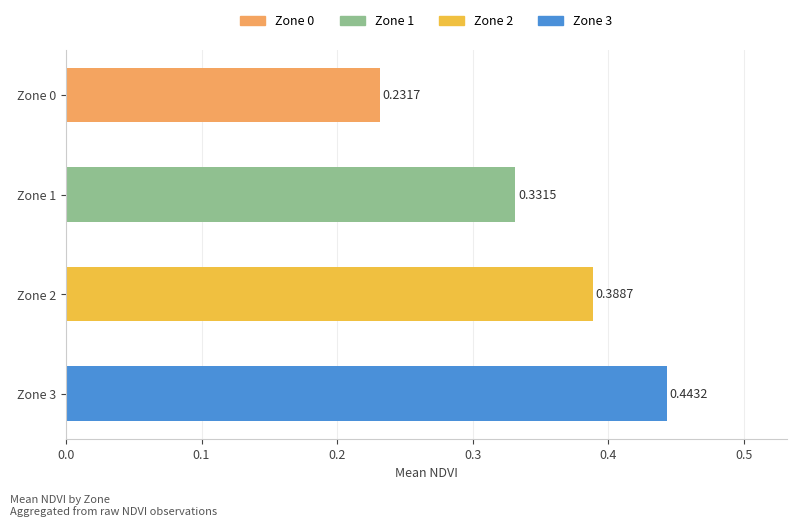

List the labels in order of value, smallest first.

Zone 0, Zone 1, Zone 2, Zone 3